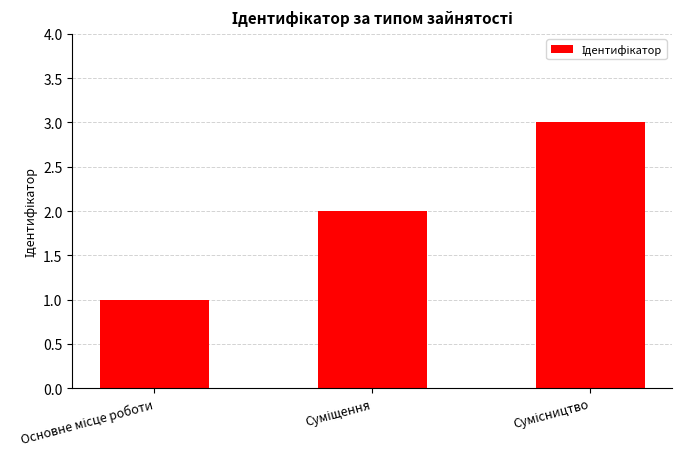

What is the sum of all values?

6